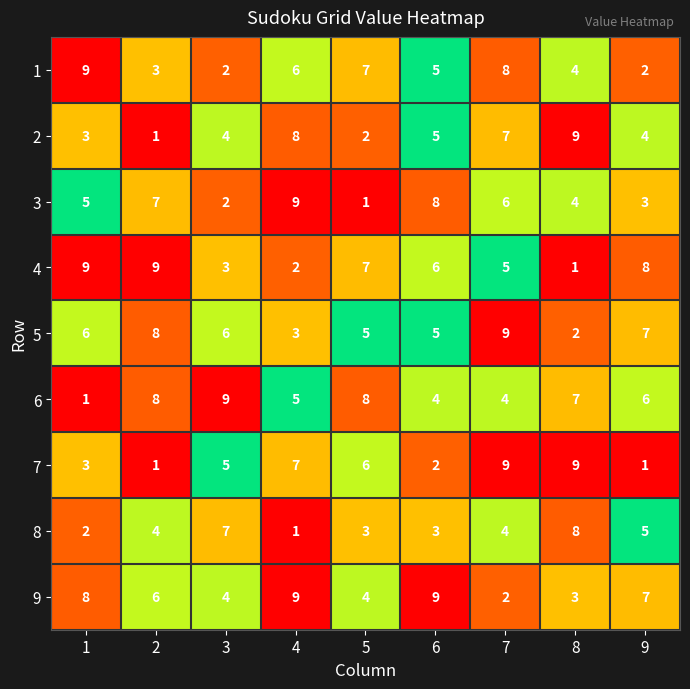

Count the 3 values in the range 3 to 7.

5